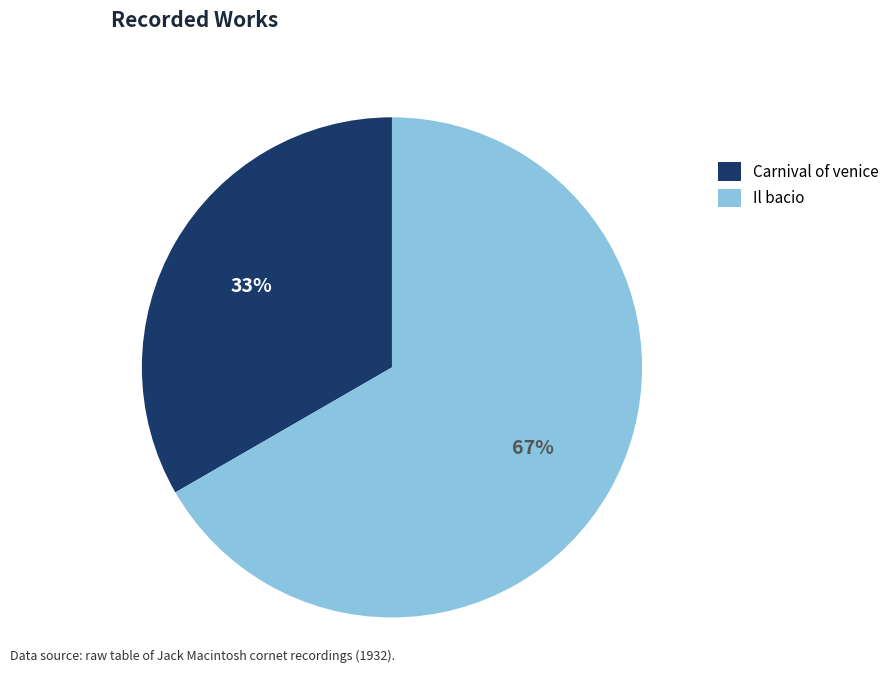

Is there a majority slice in this chart?

Yes